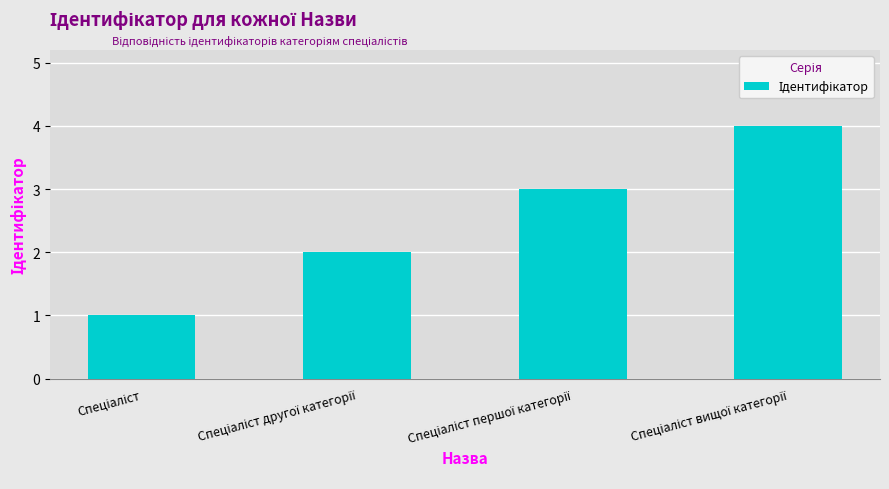

What is the maximum value shown in the chart?

4